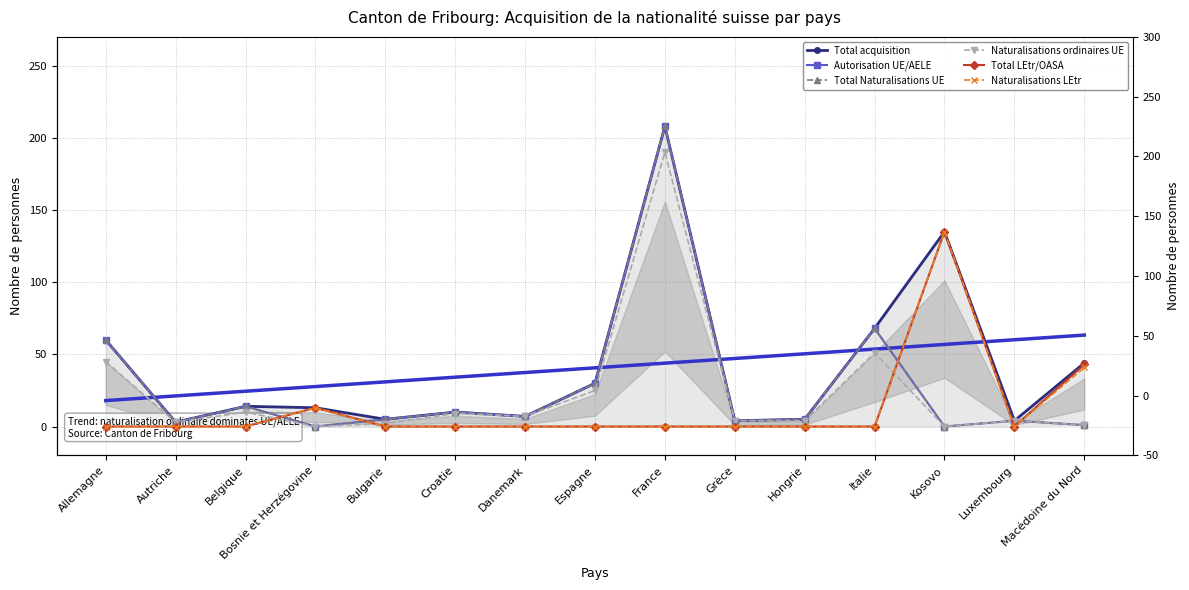

At which label is Autorisation UE/AELE closest to 104?

Italie